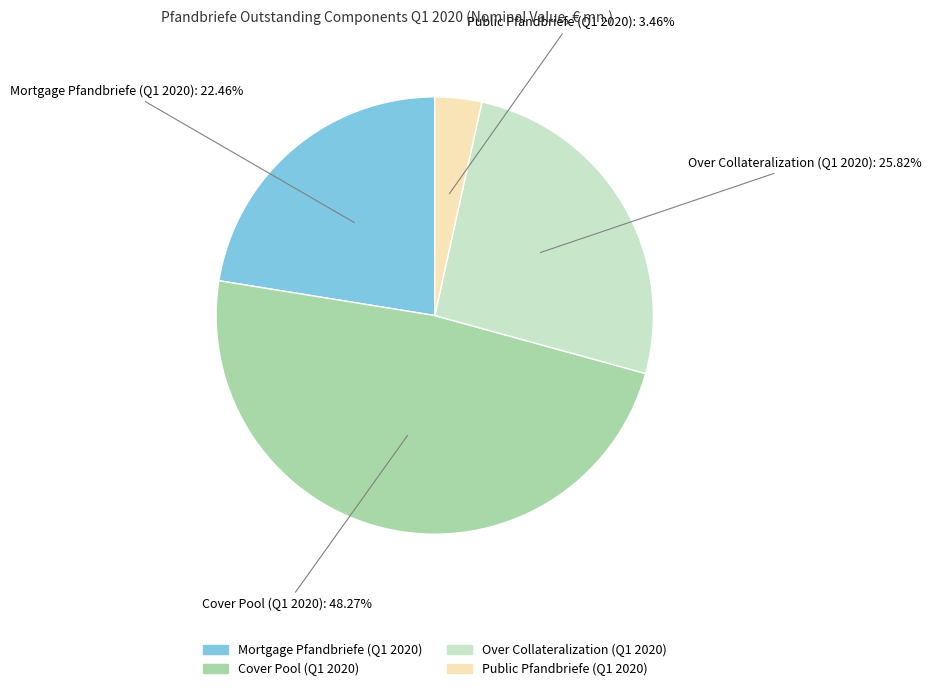

What percentage is the Over Collateralization (Q1 2020) slice, to the nearest percent?

26%